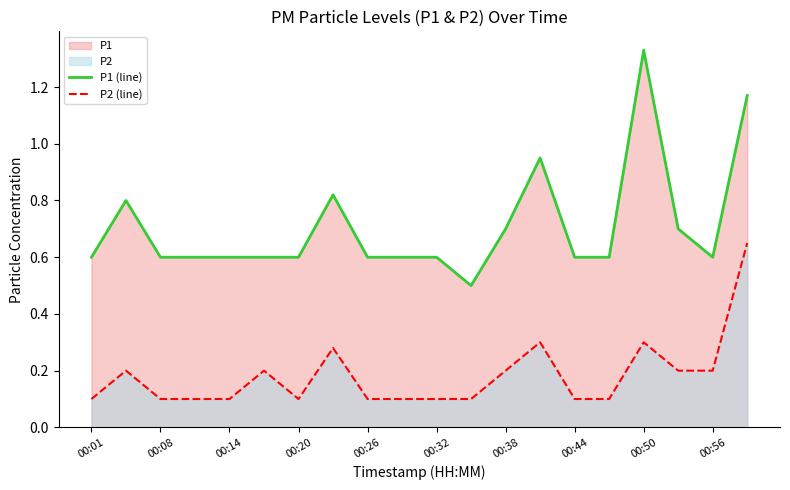

At 13, list the series in order from smallest to largest.

P2 (line), P1 (line)